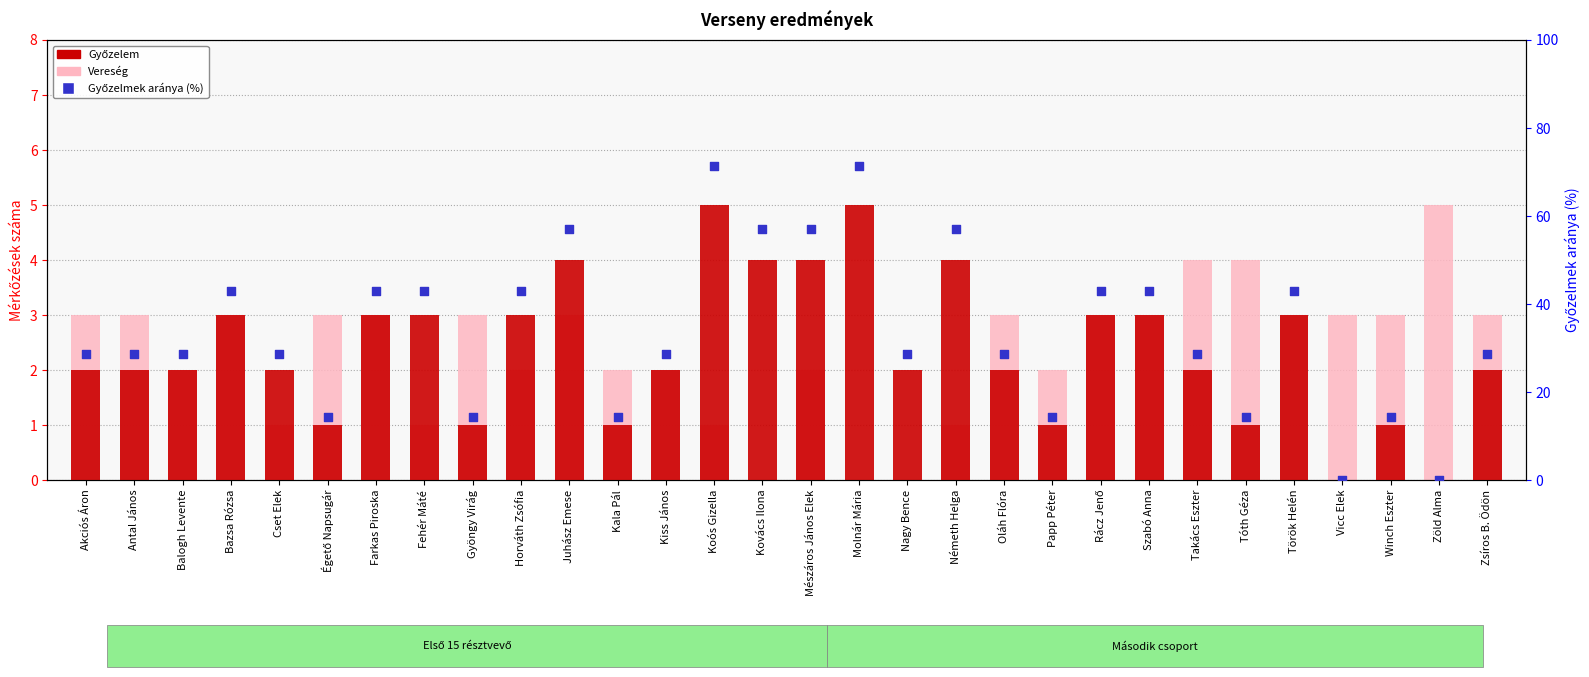

Which series contains the highest Y value?

Győzelmek aránya (%)